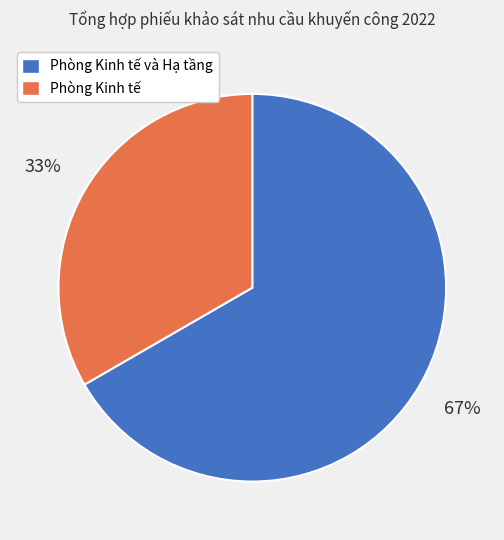

Do Phòng Kinh tế và Hạ tầng and Phòng Kinh tế together represent more than half of the pie?

Yes